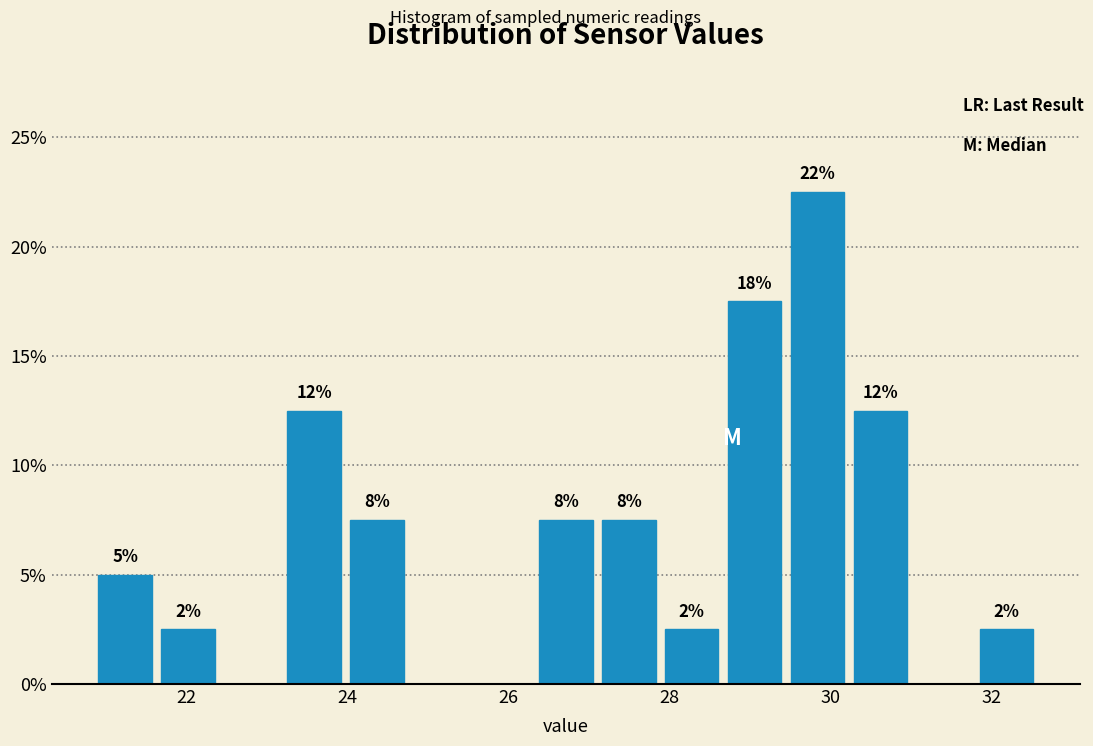

Read against the x-axis, roughly where is the centre of the tallest bar?

29.8